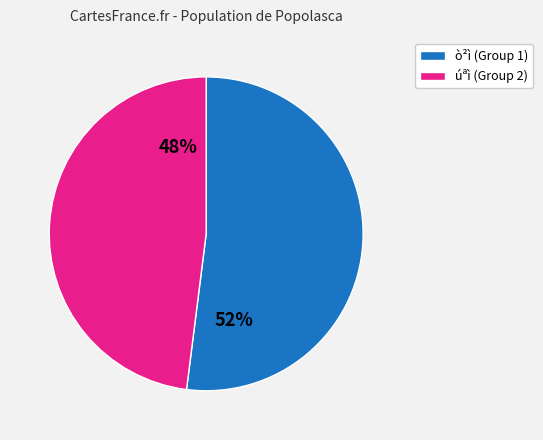

Does any single category account for the majority?

Yes